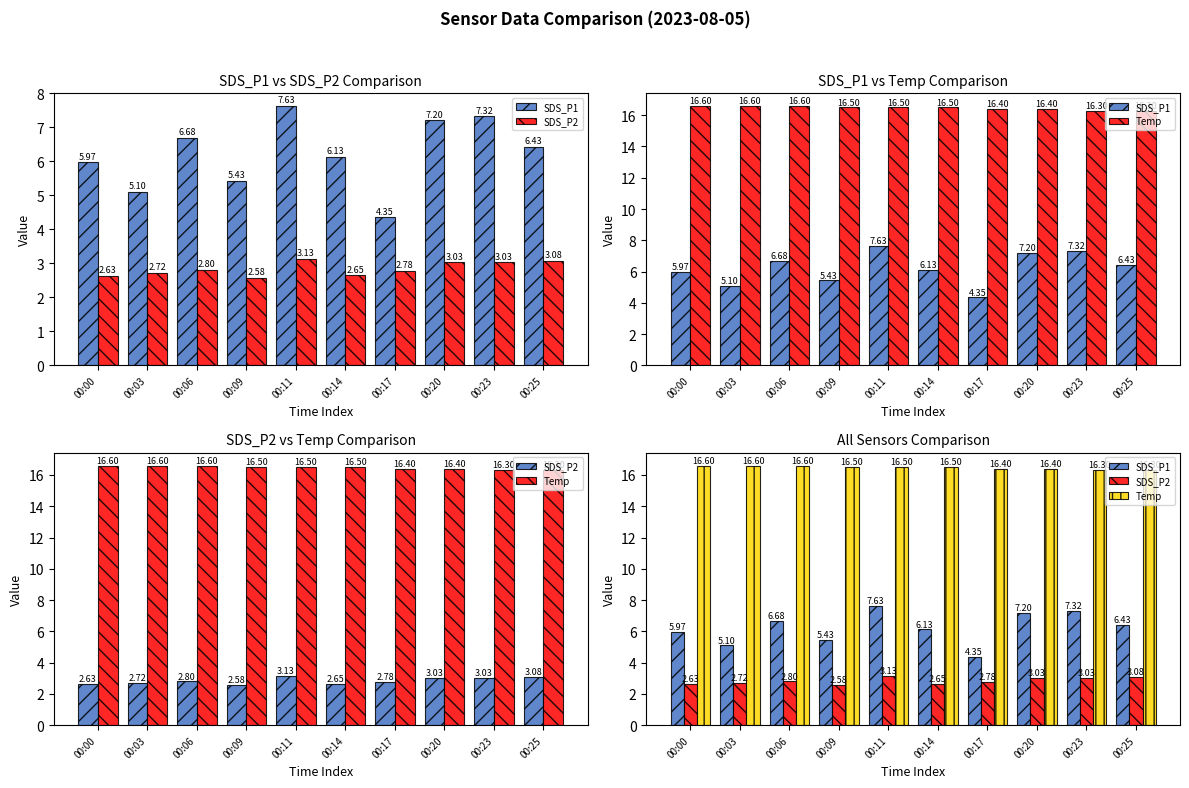

How many data points does each series have?

10